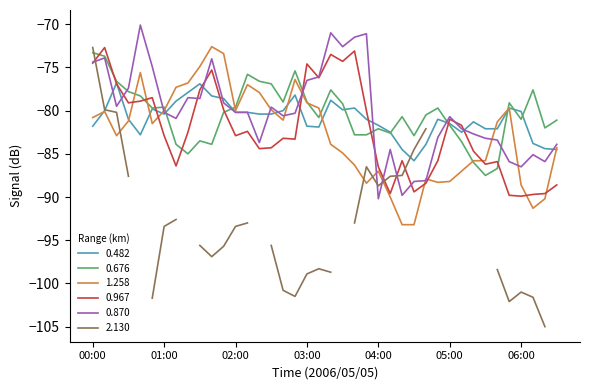

Rank the series at 03:00 from highest to lowest value.

0.967, 0.870, 0.676, 1.258, 0.482